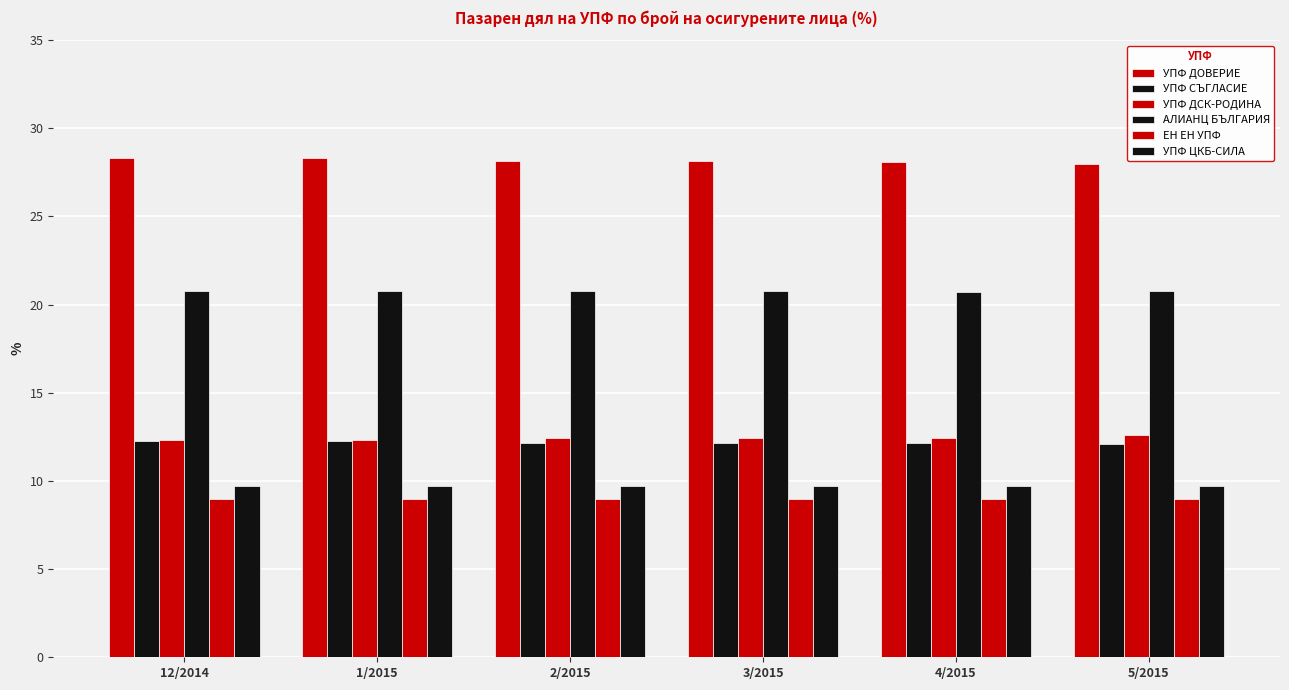

The value of УПФ СЪГЛАСИЕ at 4/2015 is 12.2. True or false?

True